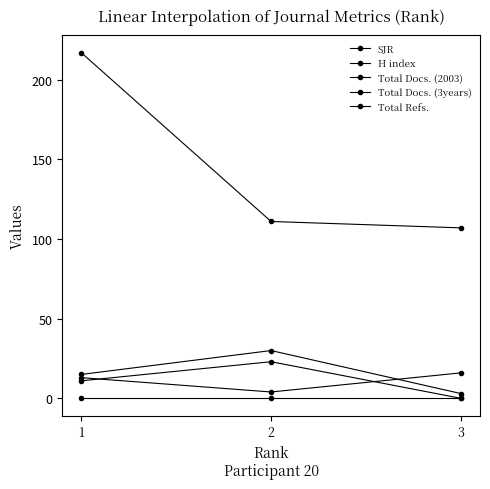

How many categories are shown in the chart?

3